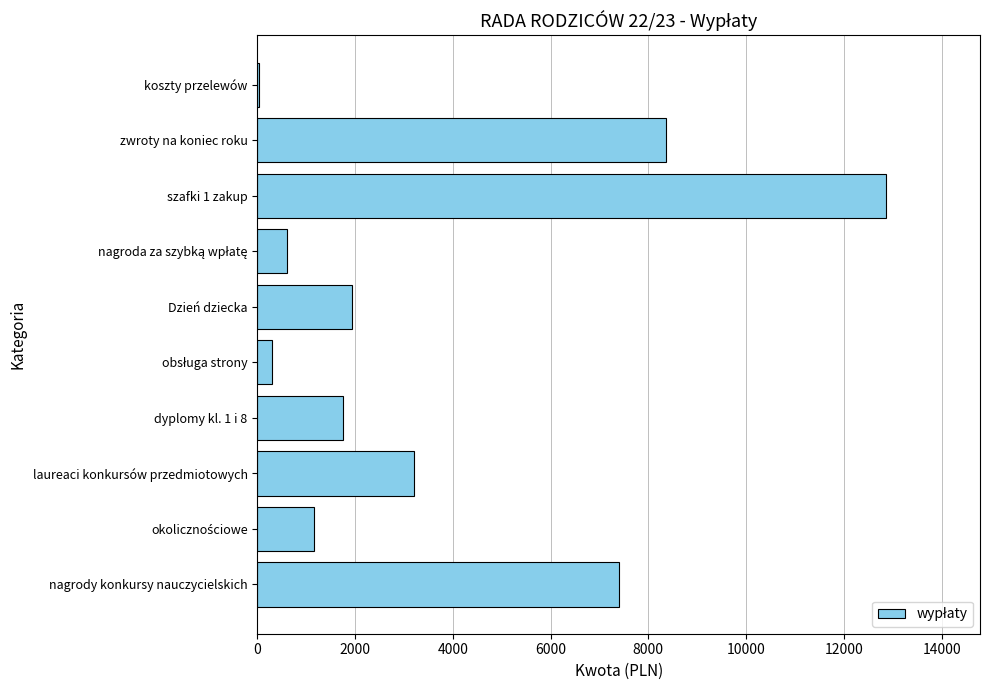

At which label is the value closest to 6443?

nagrody konkursy nauczycielskich